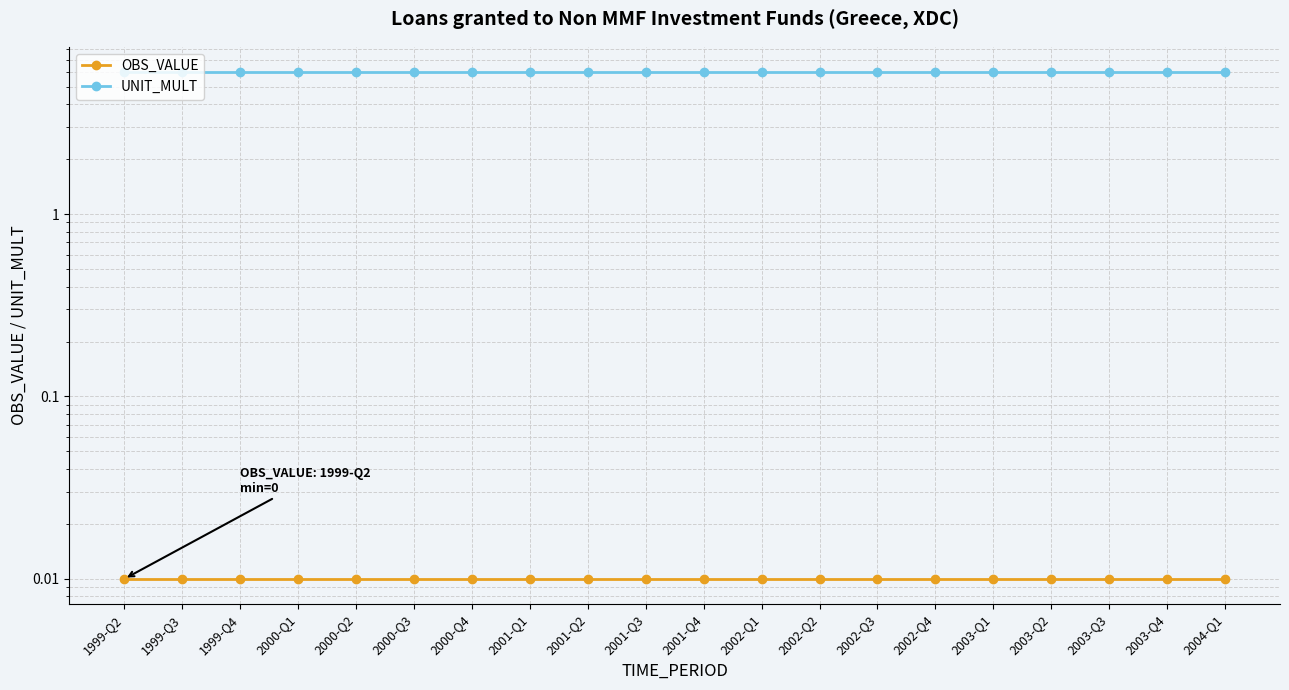

Reading left to right, extract all data points from this chart.

OBS_VALUE: 0.0	0.0	0.0	0.0	0.0	0.0	0.0	0.0	0.0	0.0	0.0	0.0	0.0	0.0	0.0	0.0	0.0	0.0	0.0	0.0
UNIT_MULT: 6.0	6.0	6.0	6.0	6.0	6.0	6.0	6.0	6.0	6.0	6.0	6.0	6.0	6.0	6.0	6.0	6.0	6.0	6.0	6.0